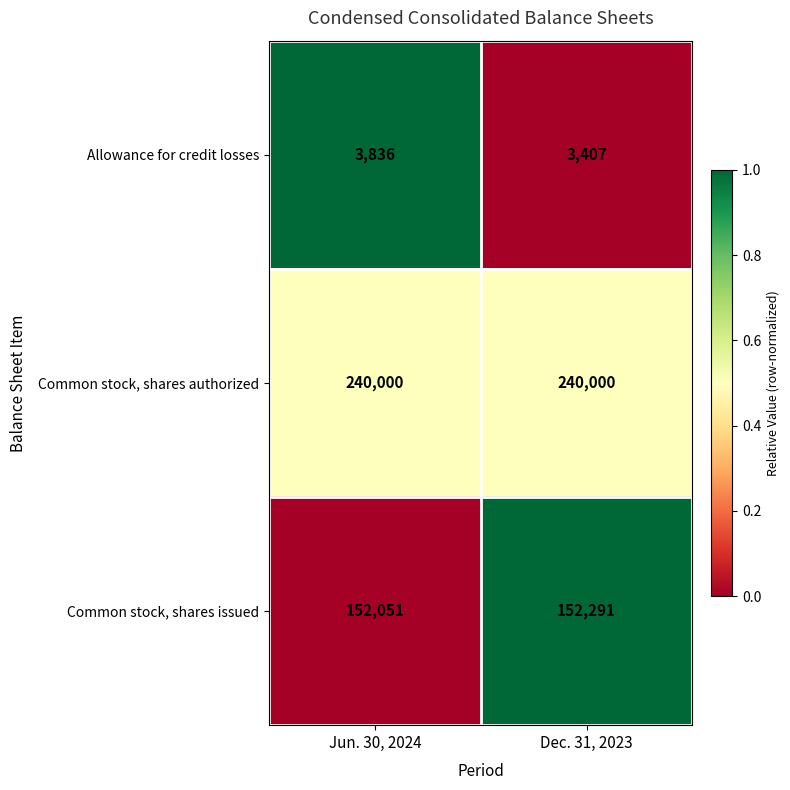

True or false: Allowance for credit losses has a value of 3836 at Jun. 30, 2024.

True